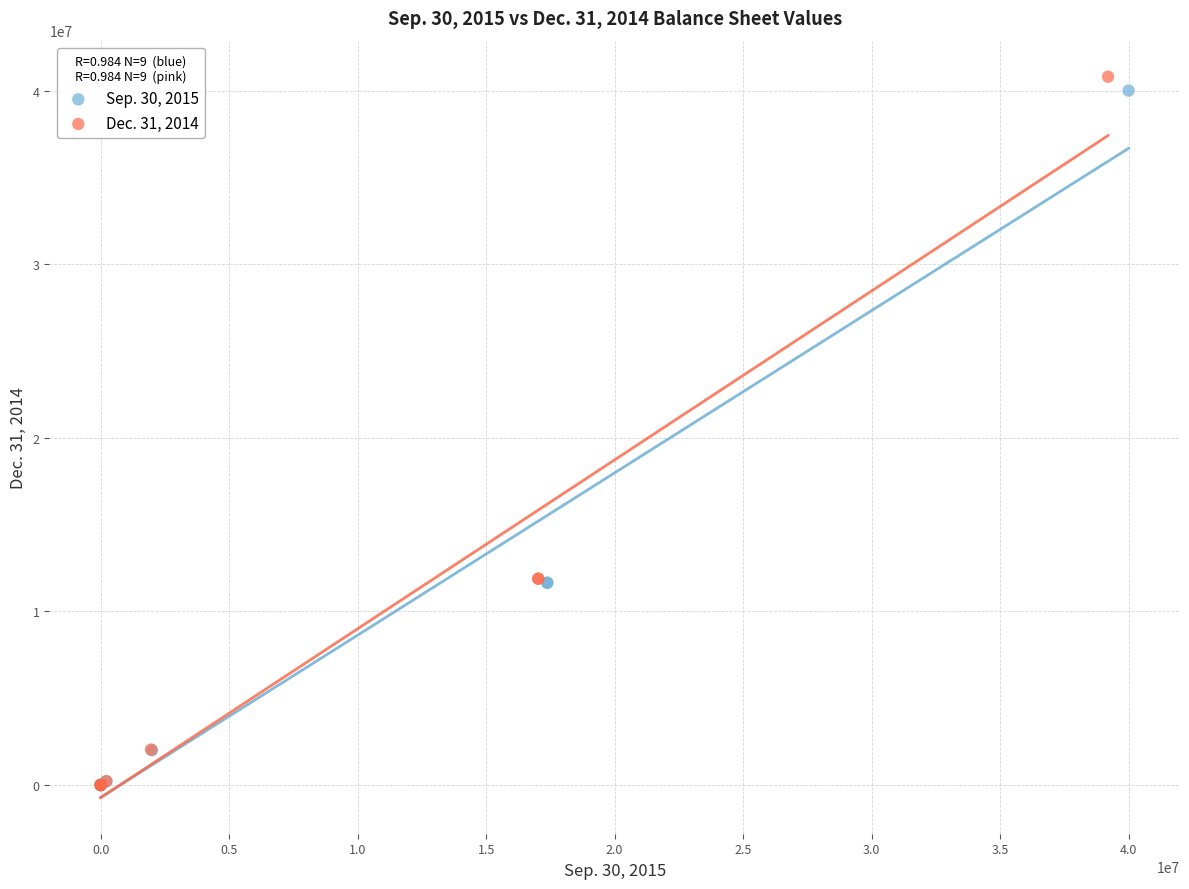

Which series has the widest spread of Y values?

Dec. 31, 2014